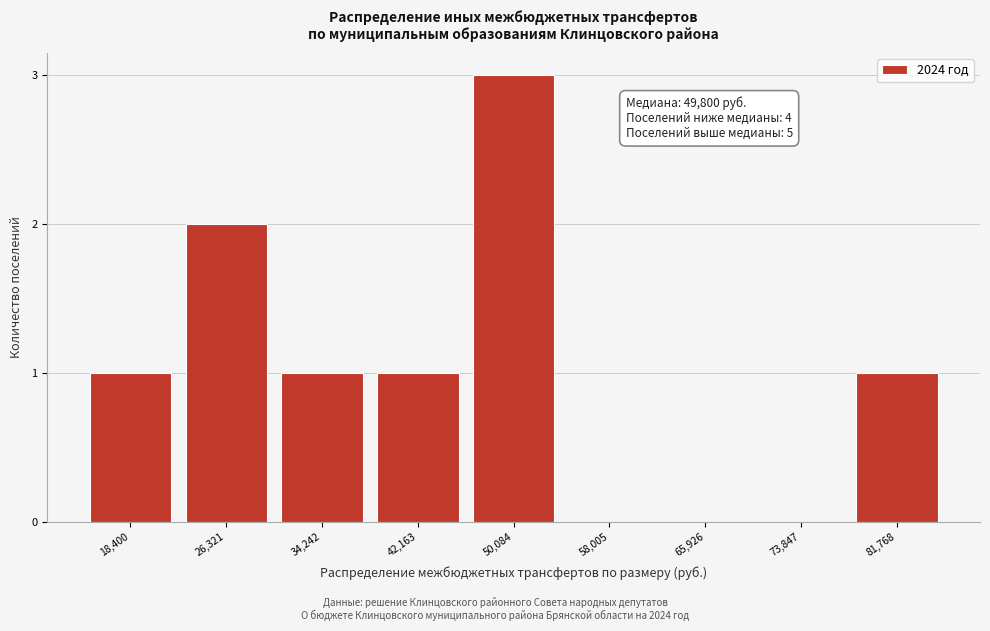

Reading left to right, extract all data points from this chart.

18,400=1	26,321=2	34,242=1	42,163=1	50,084=3	58,005=0	65,926=0	73,847=0	81,768=1